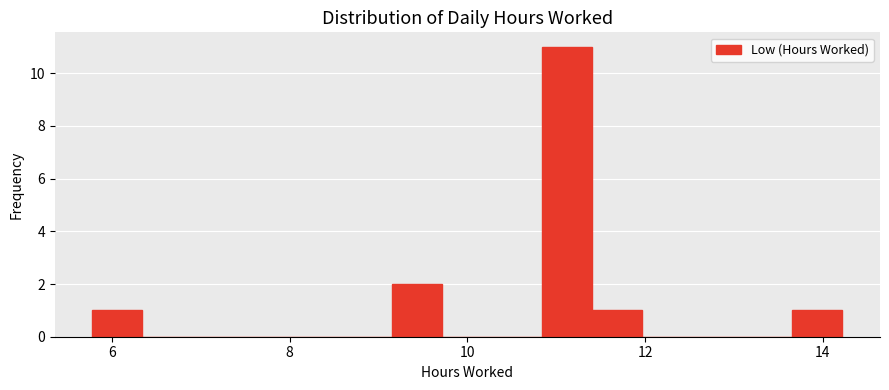

Around what value on the x-axis is the tallest bar? Give the approximate position of its centre, as read against the axis.

11.2